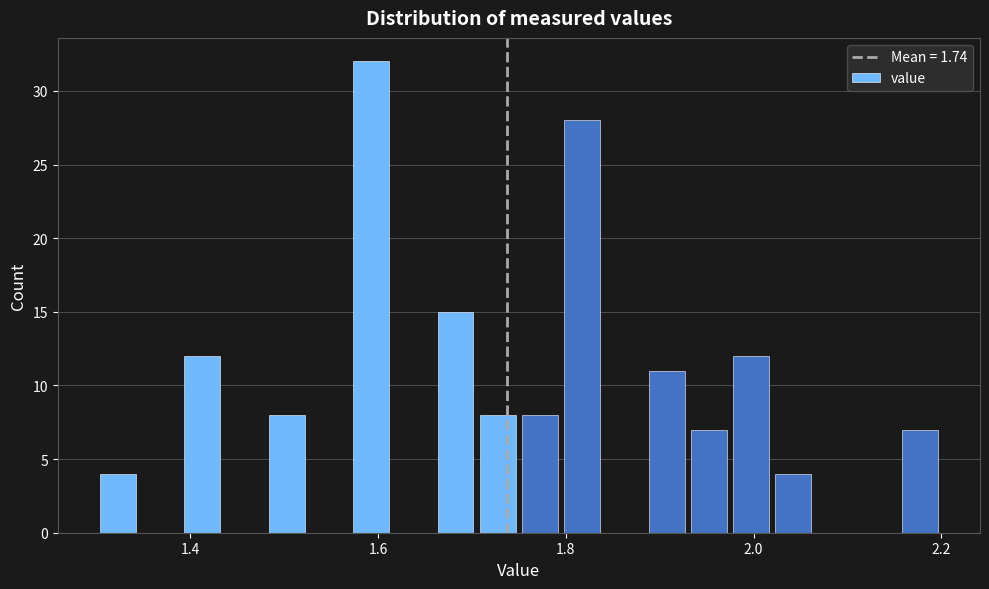

Read against the x-axis, roughly where is the centre of the tallest bar?

1.60